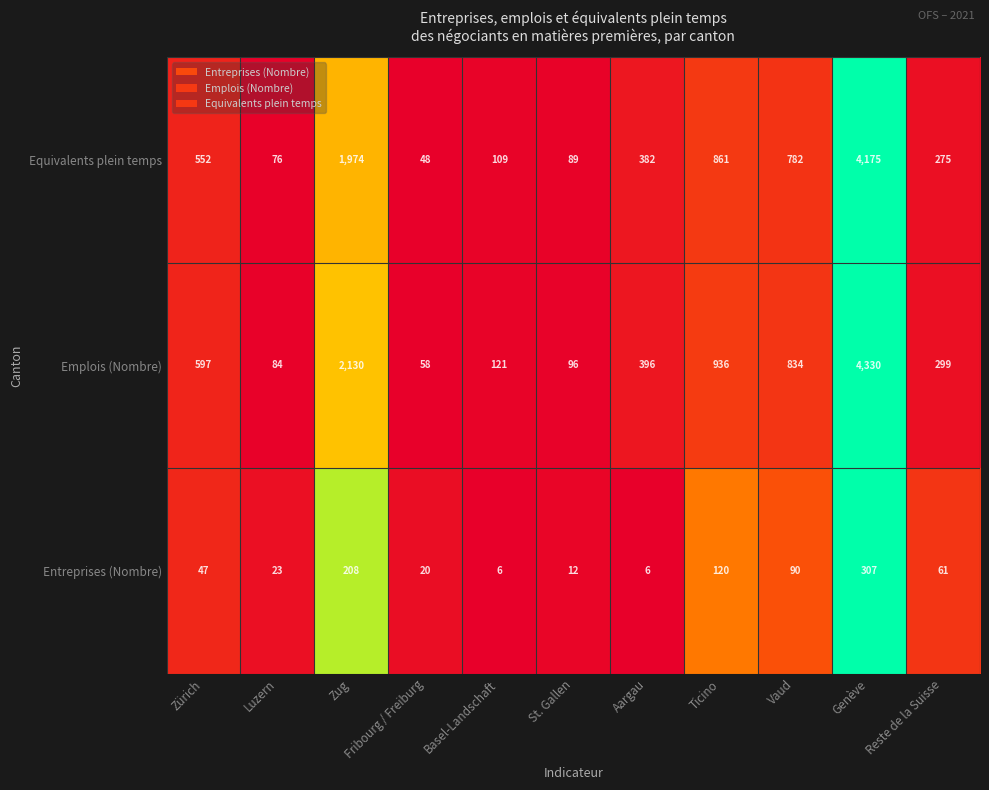

True or false: the data shows 0.0 at St. Gallen.

False